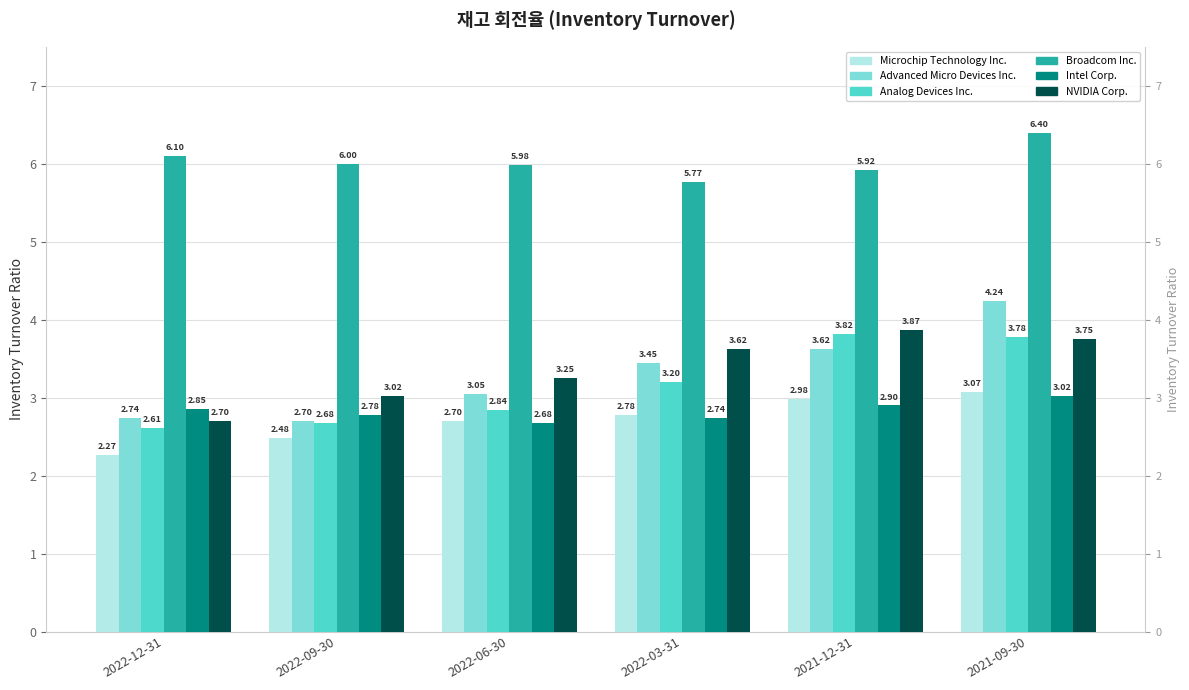

Is it true that Intel Corp. equals 1.1 at 2021-12-31?

False